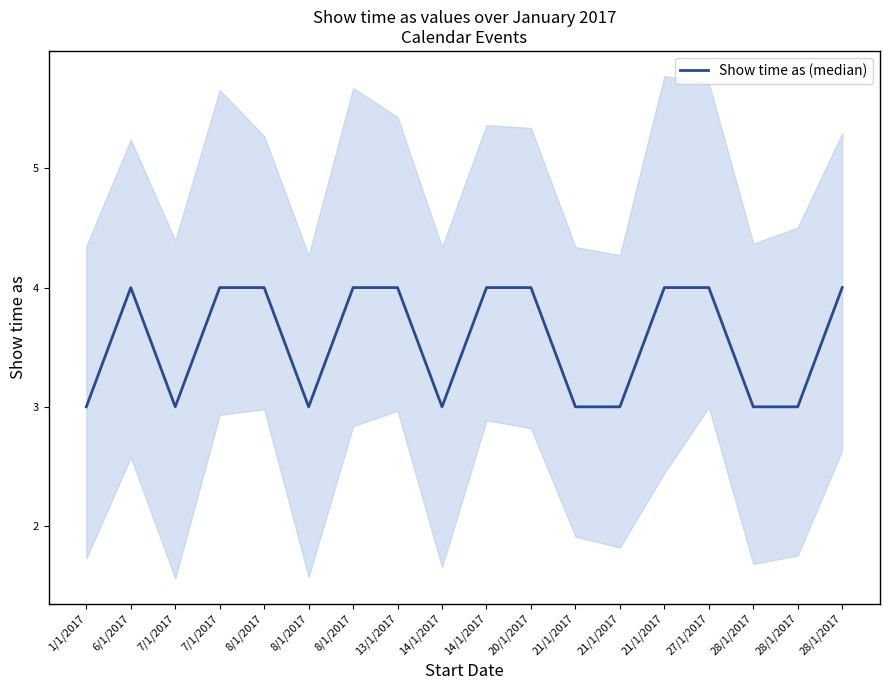

List the labels in order of value, smallest first.

1/1/2017, 7/1/2017, 8/1/2017, 14/1/2017, 21/1/2017, 21/1/2017, 28/1/2017, 28/1/2017, 6/1/2017, 7/1/2017, 8/1/2017, 8/1/2017, 13/1/2017, 14/1/2017, 20/1/2017, 21/1/2017, 27/1/2017, 28/1/2017